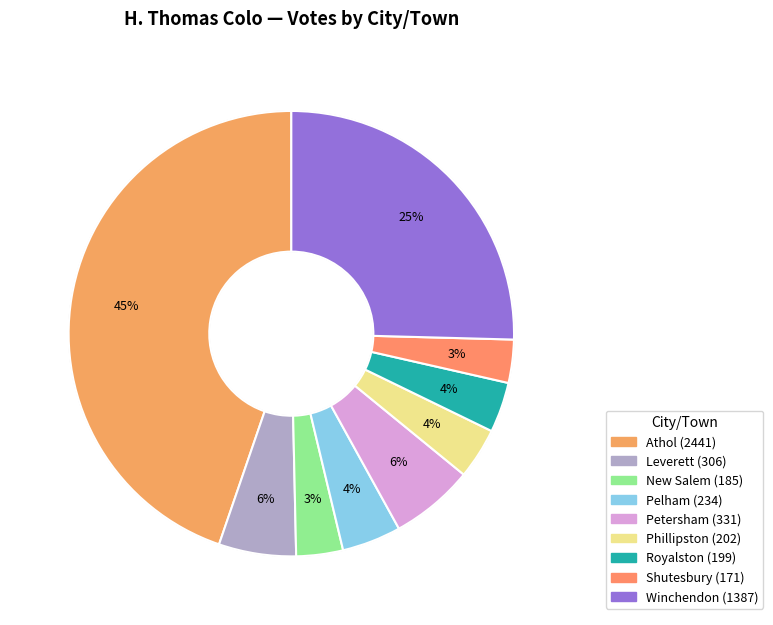

To the nearest percent, what portion does New Salem represent?

3%